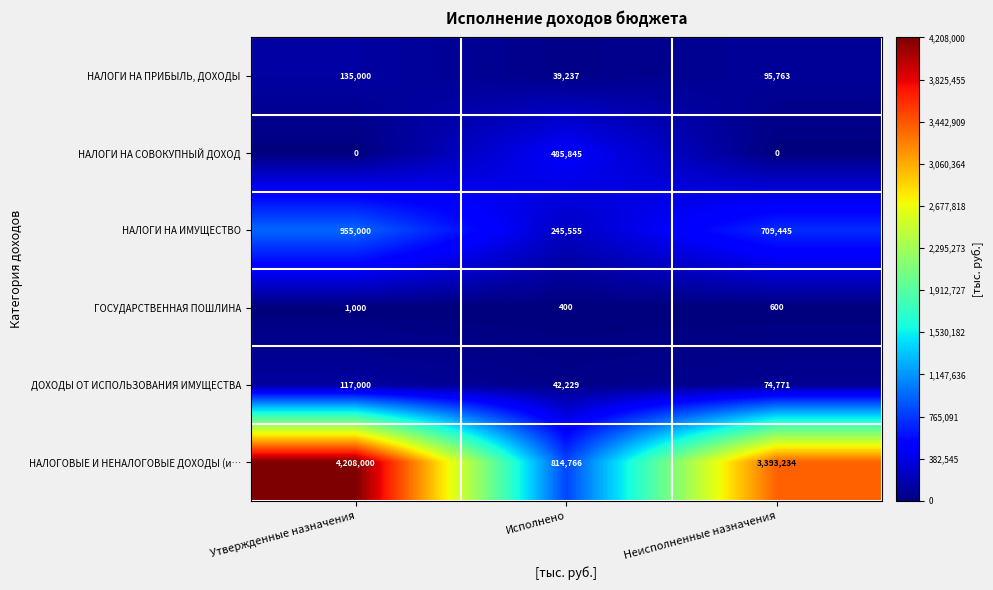

Reading left to right, extract all data points from this chart.

НАЛОГИ НА ПРИБЫЛЬ, ДОХОДЫ: 135000	39237	95763
НАЛОГИ НА СОВОКУПНЫЙ ДОХОД: 0	485845	0
НАЛОГИ НА ИМУЩЕСТВО: 955000	245555	709445
ГОСУДАРСТВЕННАЯ ПОШЛИНА: 1000	400	600
ДОХОДЫ ОТ ИСПОЛЬЗОВАНИЯ ИМУЩЕСТВА: 117000	42229	74771
НАЛОГОВЫЕ И НЕНАЛОГОВЫЕ ДОХОДЫ (и…: 4208000	814766	3393234